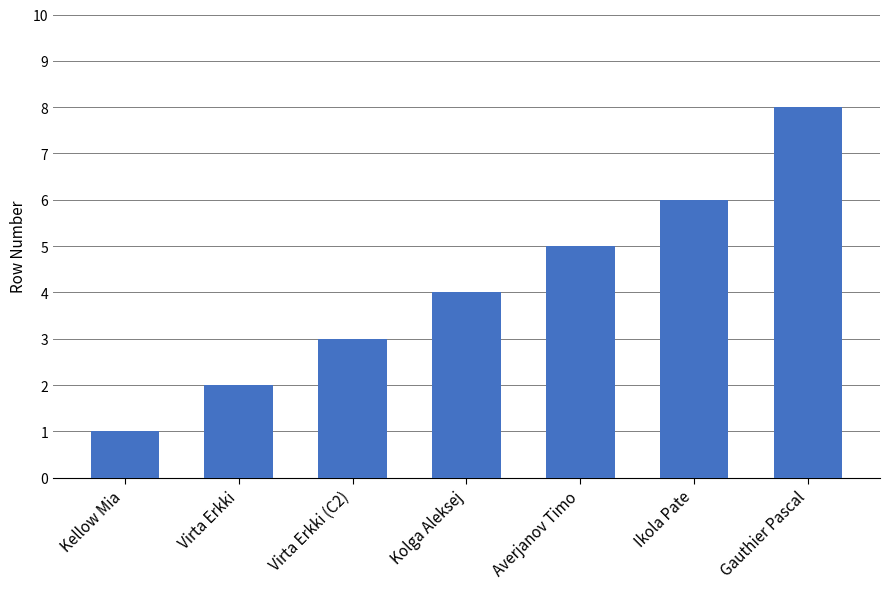

What position from the left is Kellow Mia?

1